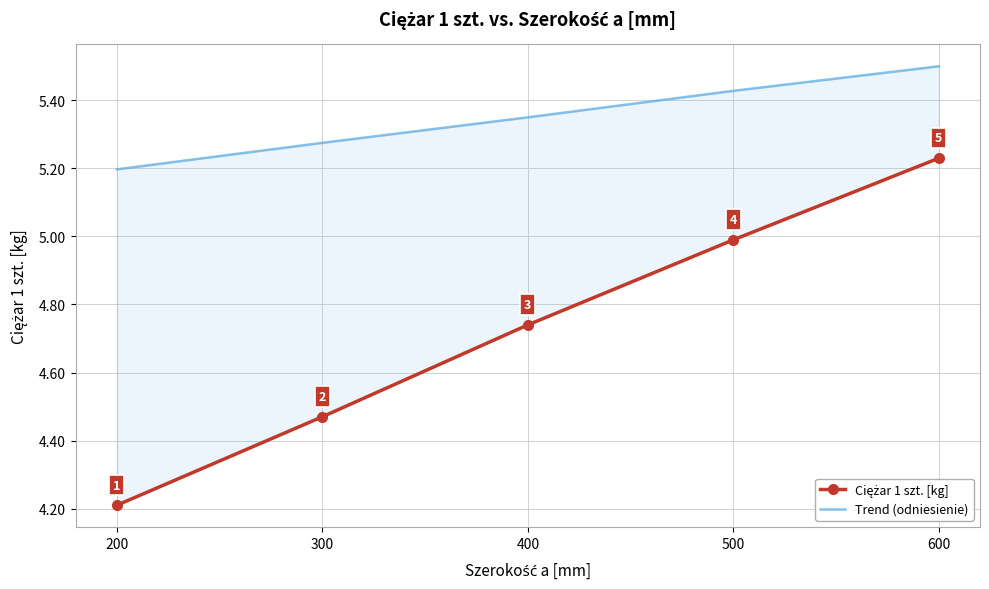

Is the value of Trend (odniesienie) at 600 greater than the value of Ciężar 1 szt. [kg] at 500?

Yes